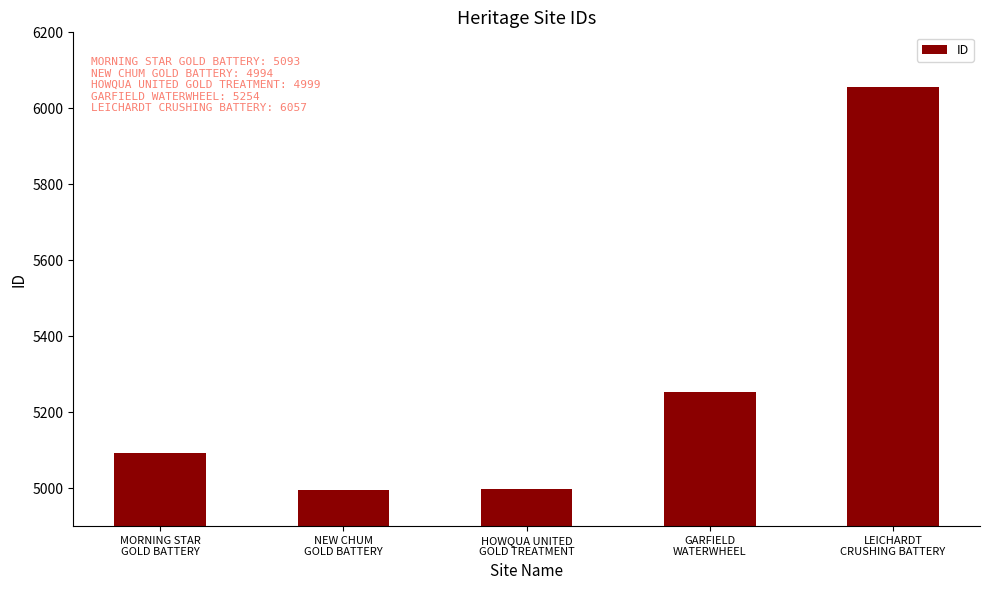

What is the difference between the maximum and minimum values?

1063